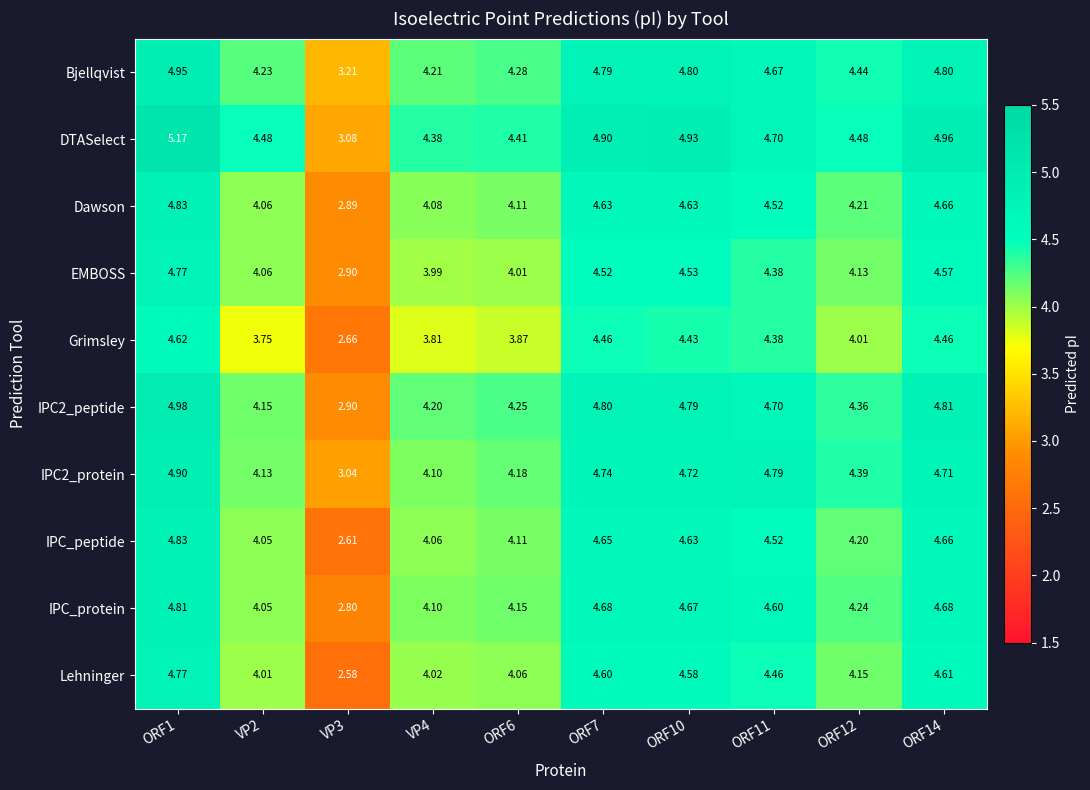

Which series has the widest spread of values?

IPC_peptide